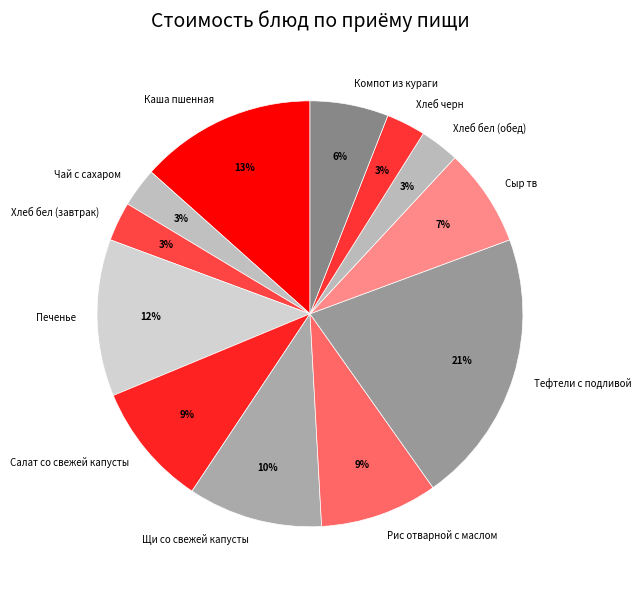

To the nearest percent, what is the combined percentage of Чай с сахаром and Каша пшенная?

16%